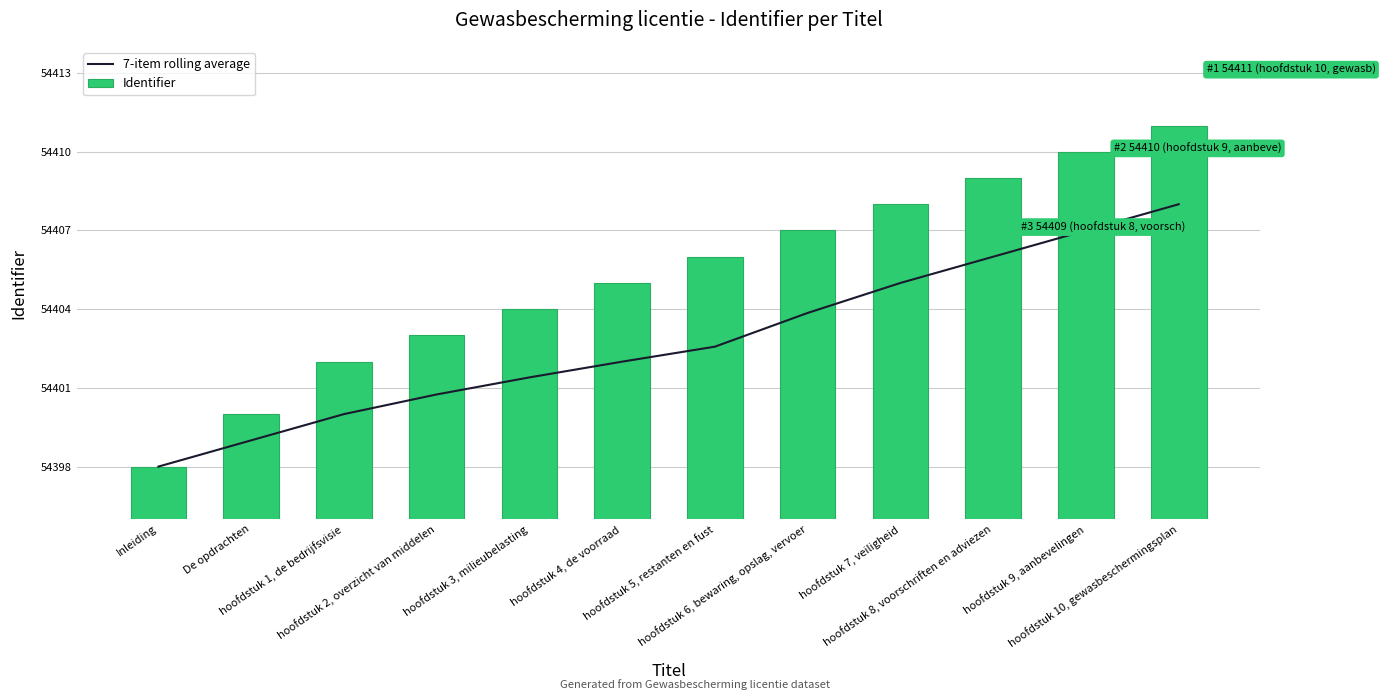

What is the average value of the Identifier series?

54405.2